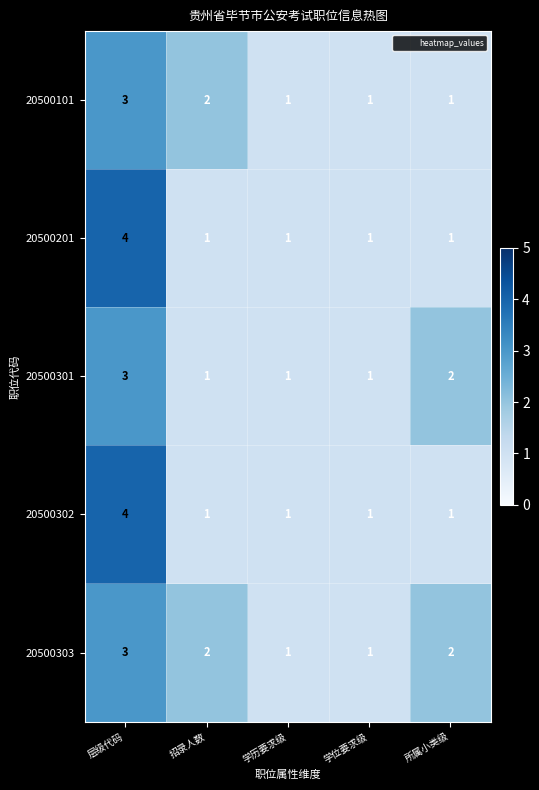

True or false: 20500302 has a value of 0 at 学位要求级.

False